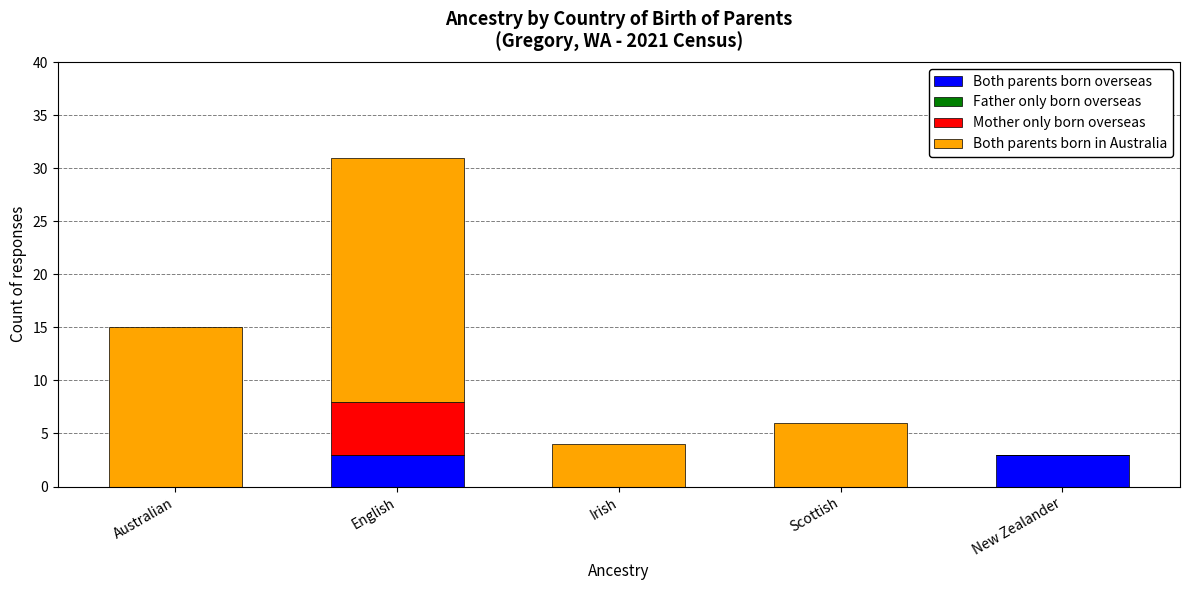

Reading left to right, what are the values for Both parents born overseas?

Australian=0	English=3	Irish=0	Scottish=0	New Zealander=3